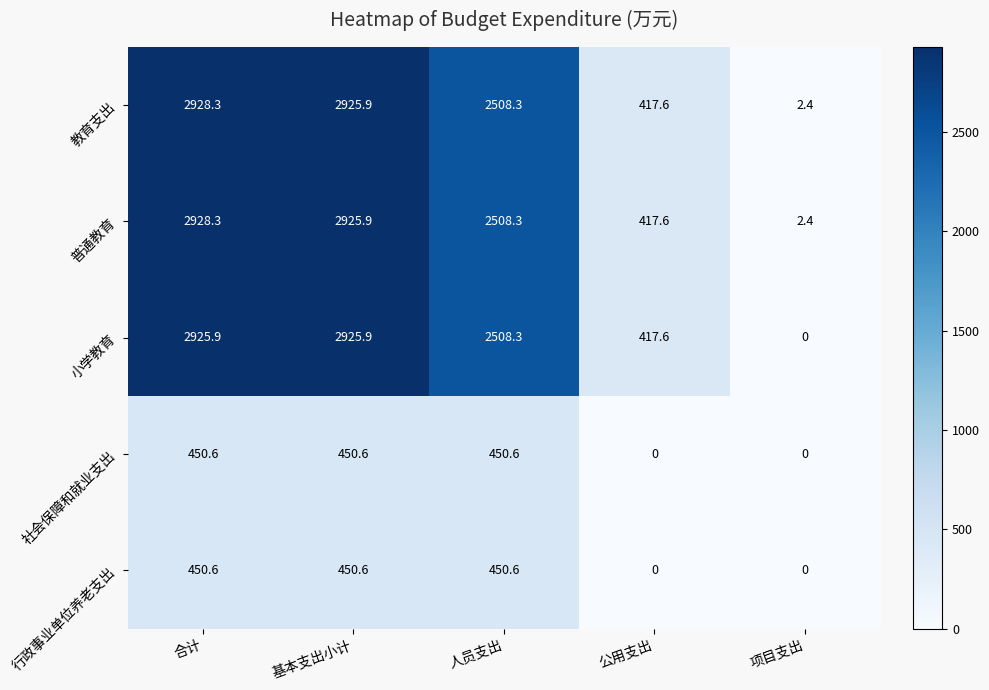

Is the value of 行政事业单位养老支出 at 合计 greater than the value of 社会保障和就业支出 at 公用支出?

Yes